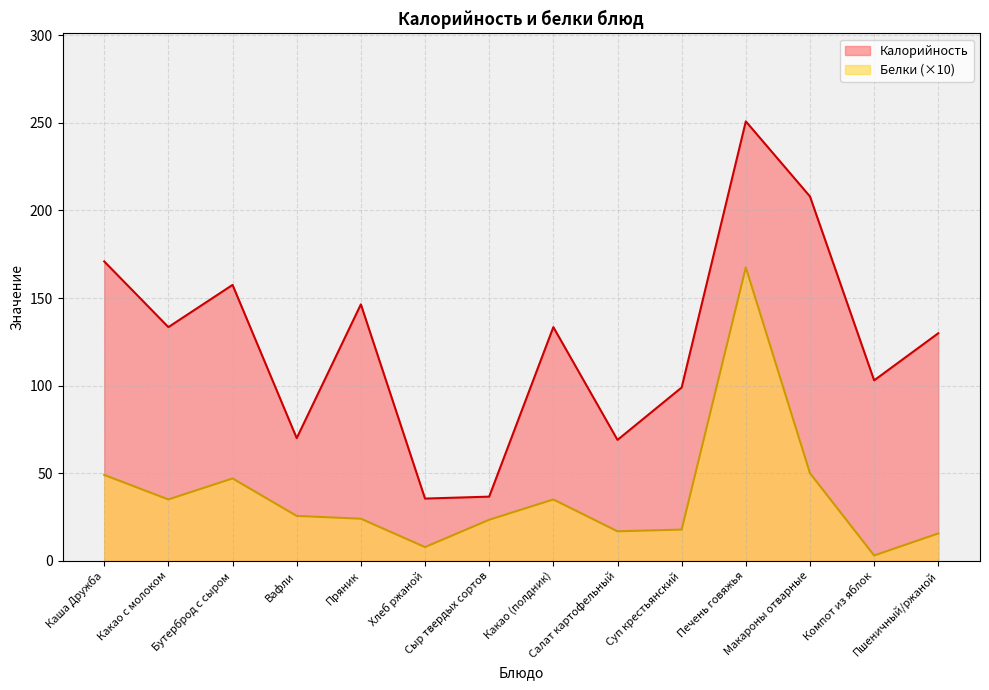

How many lines are shown in the chart?

2